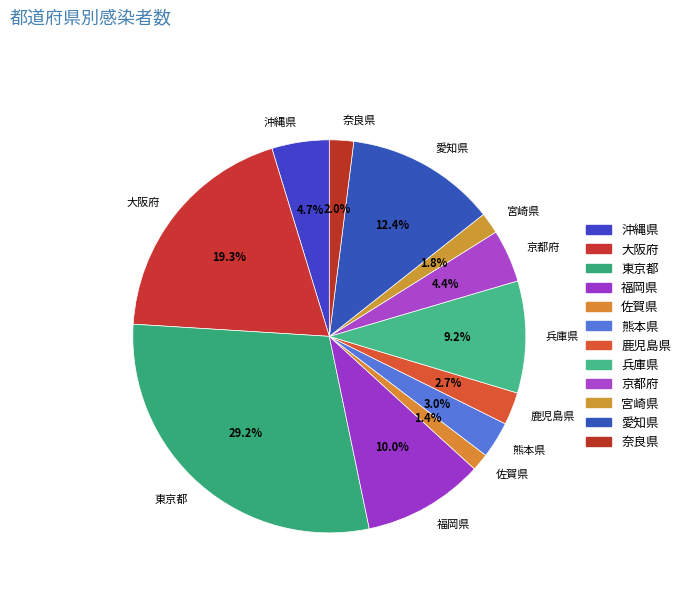

How many segments does this pie chart have?

12